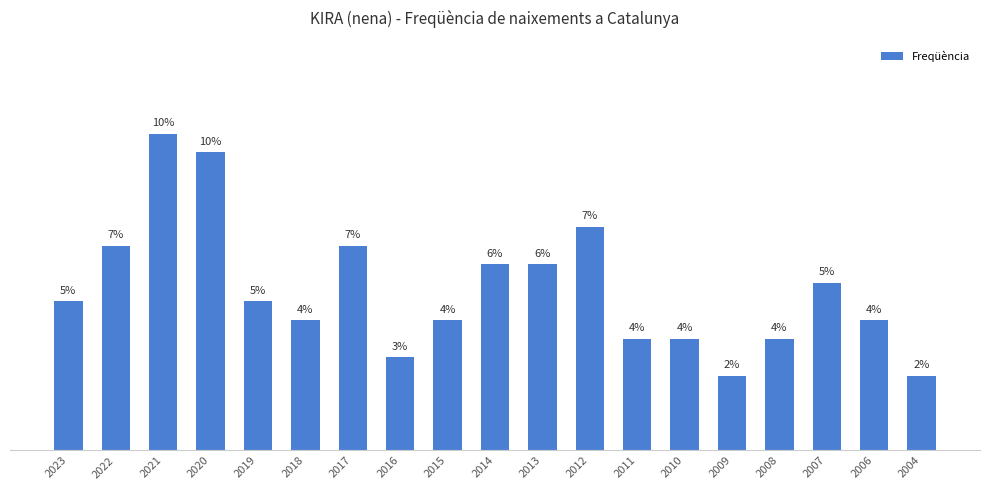

What is the difference between the maximum and minimum values?

13